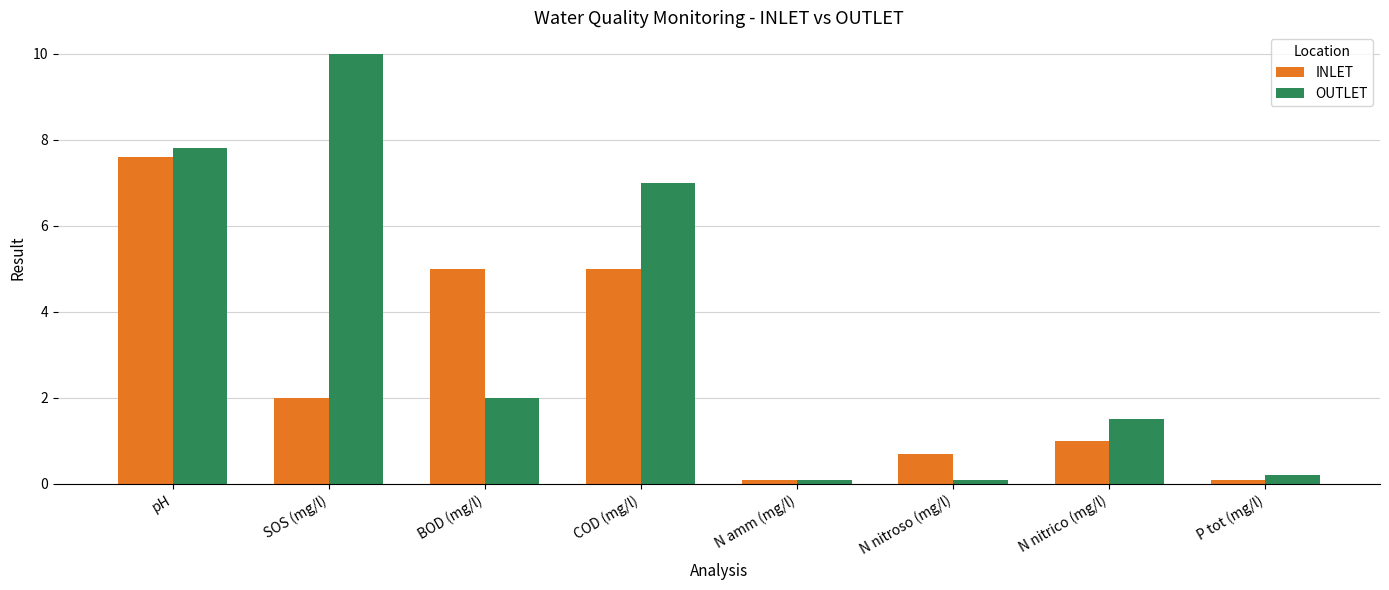

What are all the series names shown in the legend?

INLET, OUTLET